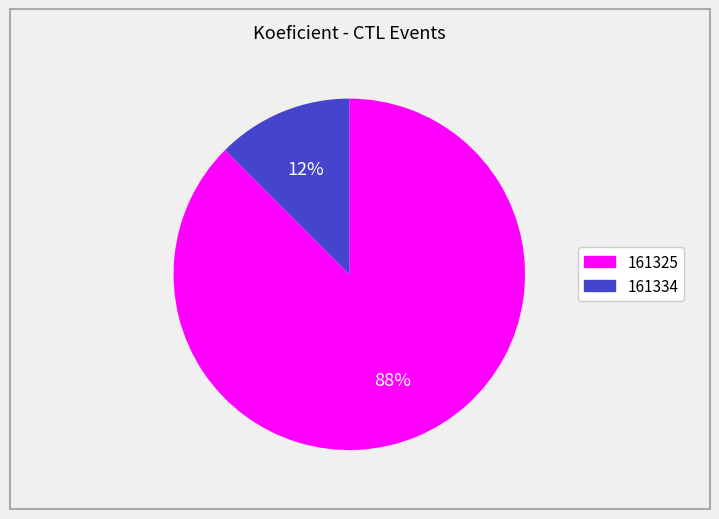

To the nearest percent, what is the combined percentage of 161325 and 161334?

100%